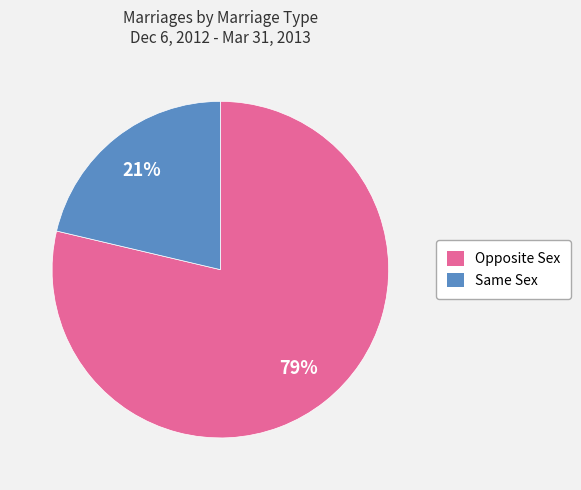

Is there a majority slice in this chart?

Yes